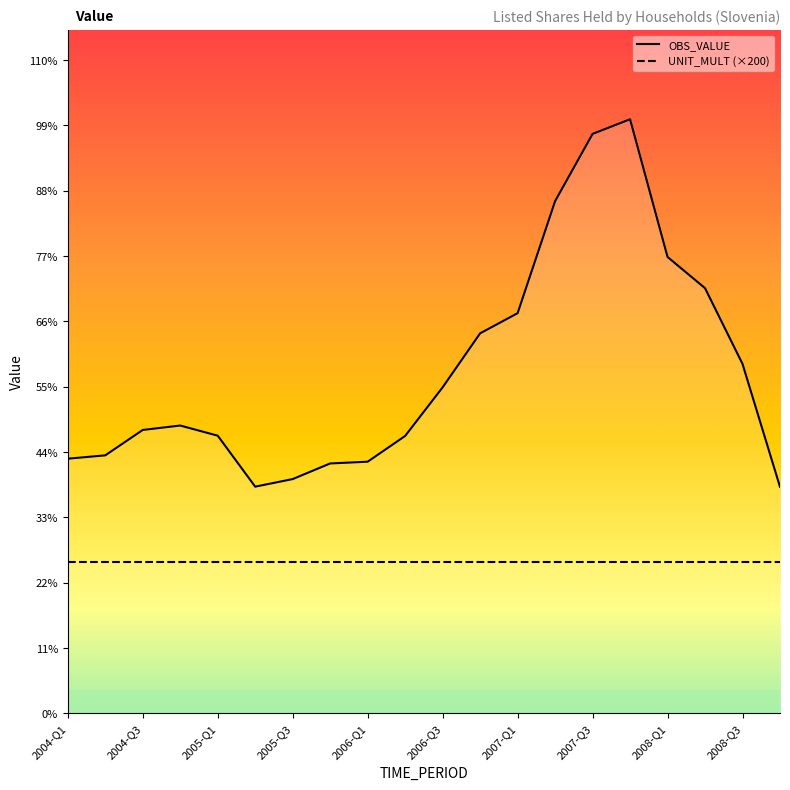

What is the average value?

2708.0